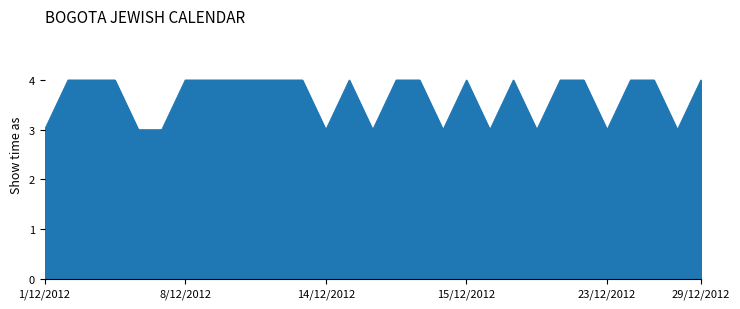

What is the smallest value displayed?

3